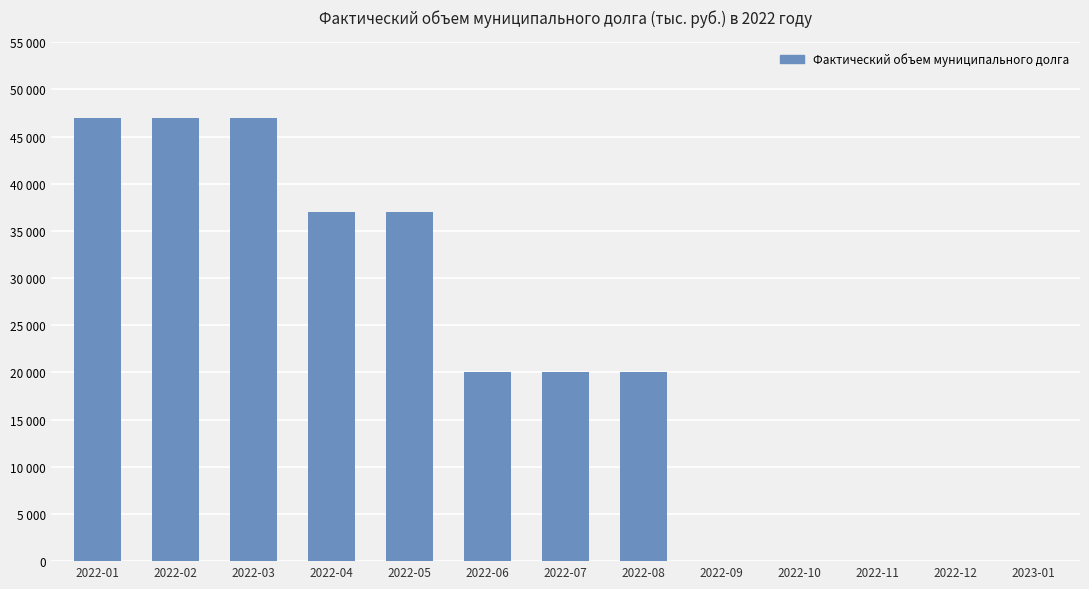

List the labels in order of value, largest first.

2022-01, 2022-02, 2022-03, 2022-04, 2022-05, 2022-06, 2022-07, 2022-08, 2022-09, 2022-10, 2022-11, 2022-12, 2023-01